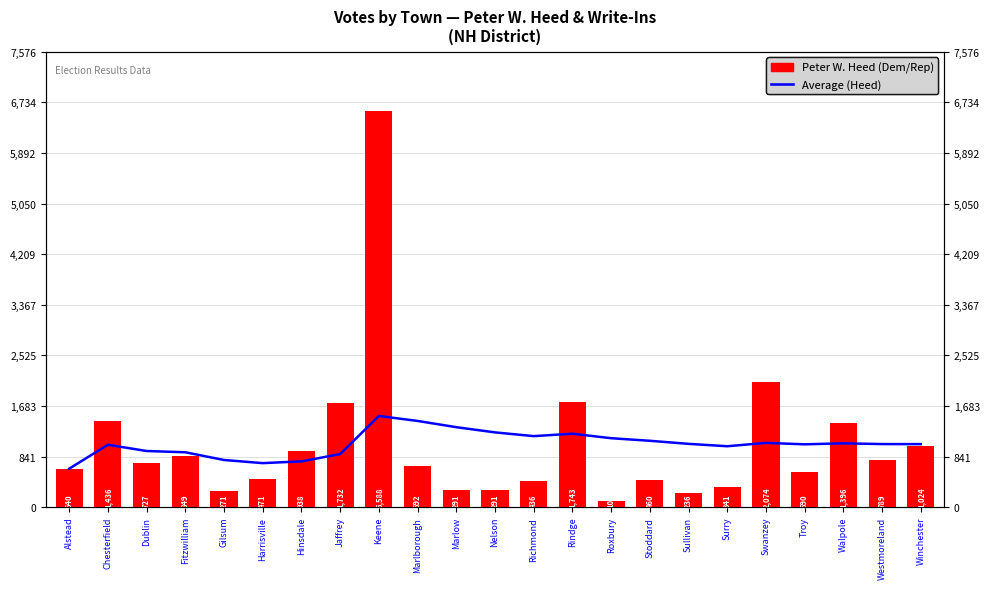

What is the label of the 1st bar from the left?

Alstead